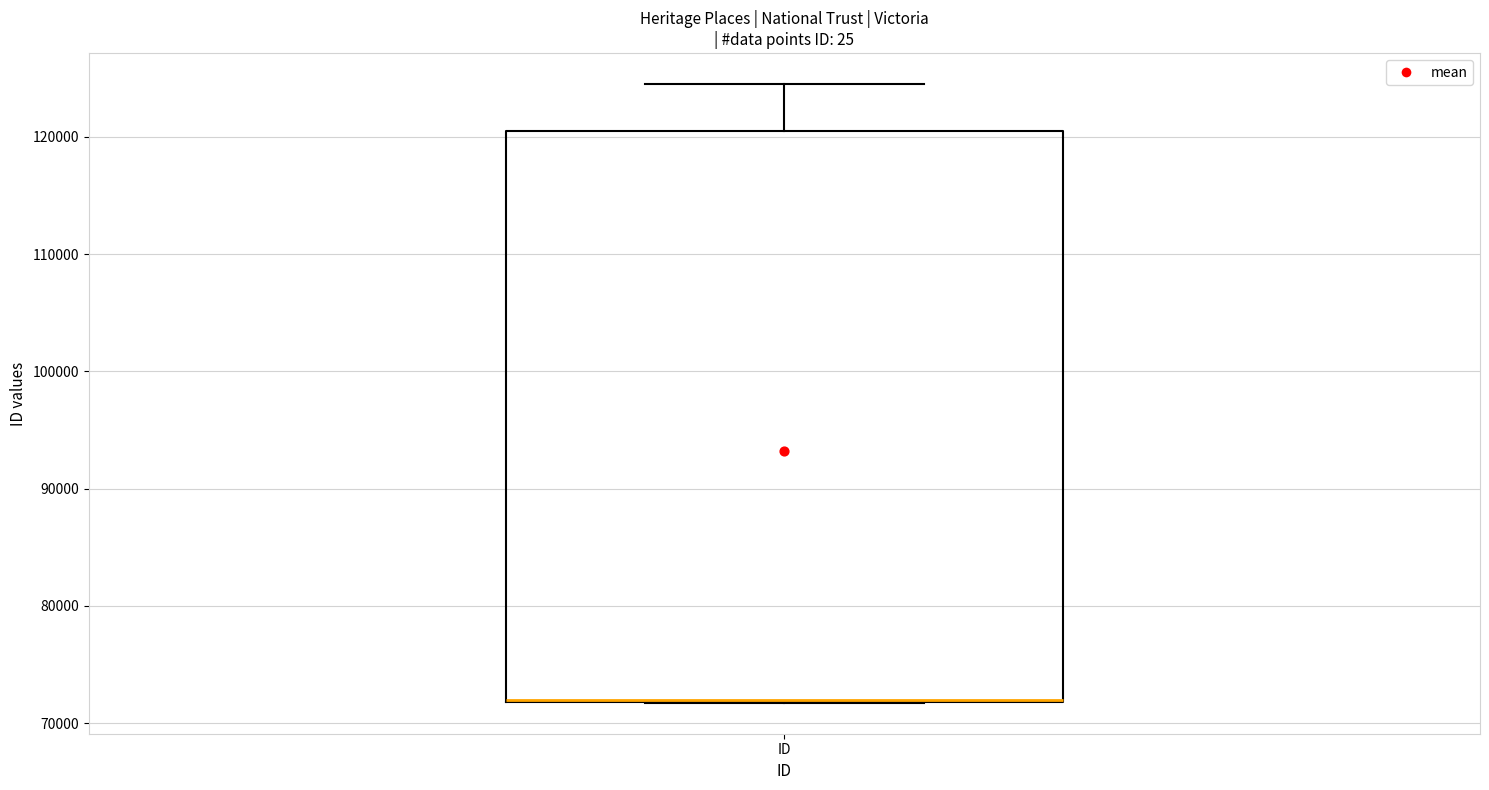

Where does the upper whisker of the box for ID end on the y-axis? The values are not printed on the chart, so give them approximately, as read against the axis.

124000